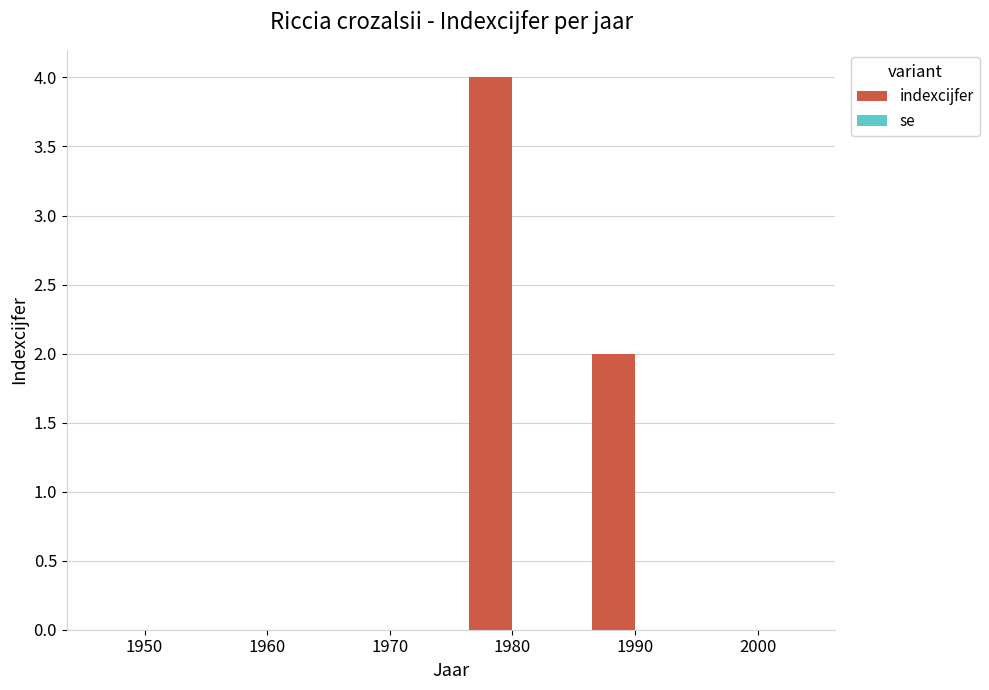

What is the greatest value displayed?

4